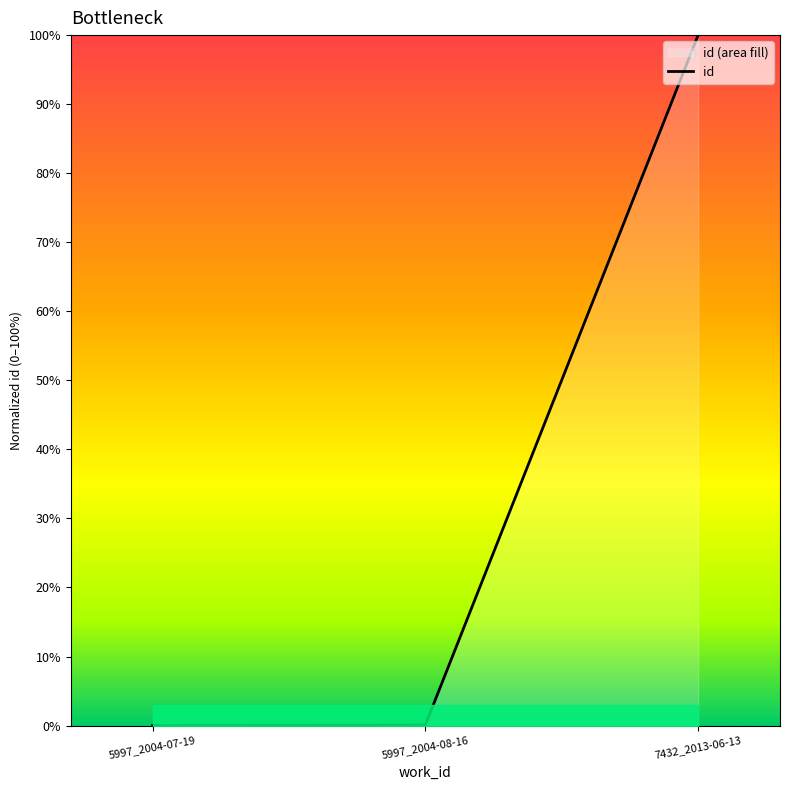

Read the value at 7432_2013-06-13.

100.0